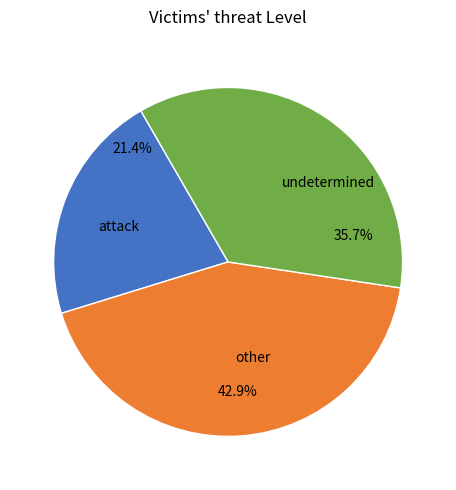

Between attack and other, which is larger?

other